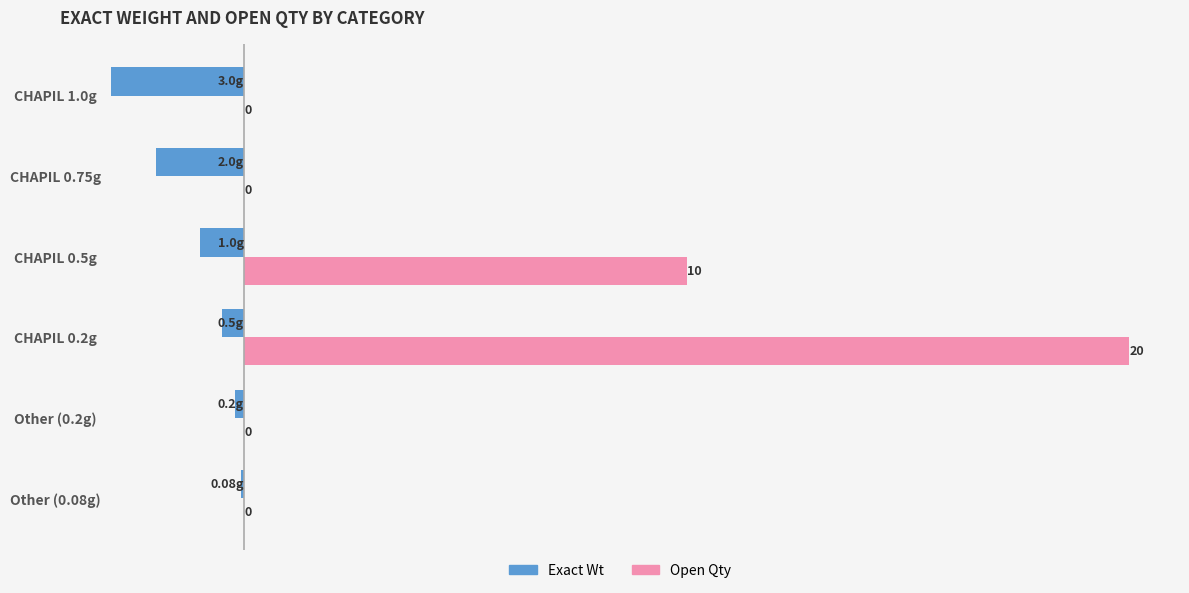

At which category is the sum across all series the highest?

CHAPIL 0.2g